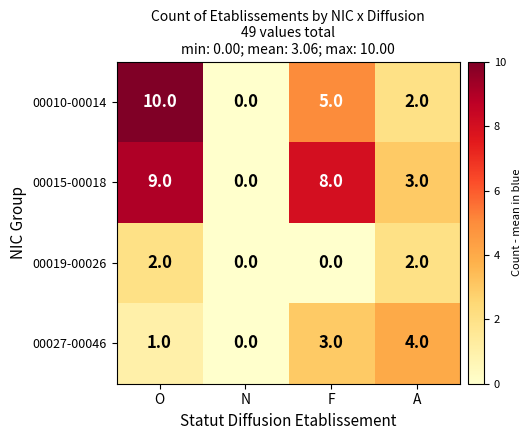

Reading left to right, what are all the values shown in this chart?

00010-00014: O=10	N=0	F=5	A=2
00015-00018: O=9	N=0	F=8	A=3
00019-00026: O=2	N=0	F=0	A=2
00027-00046: O=1	N=0	F=3	A=4